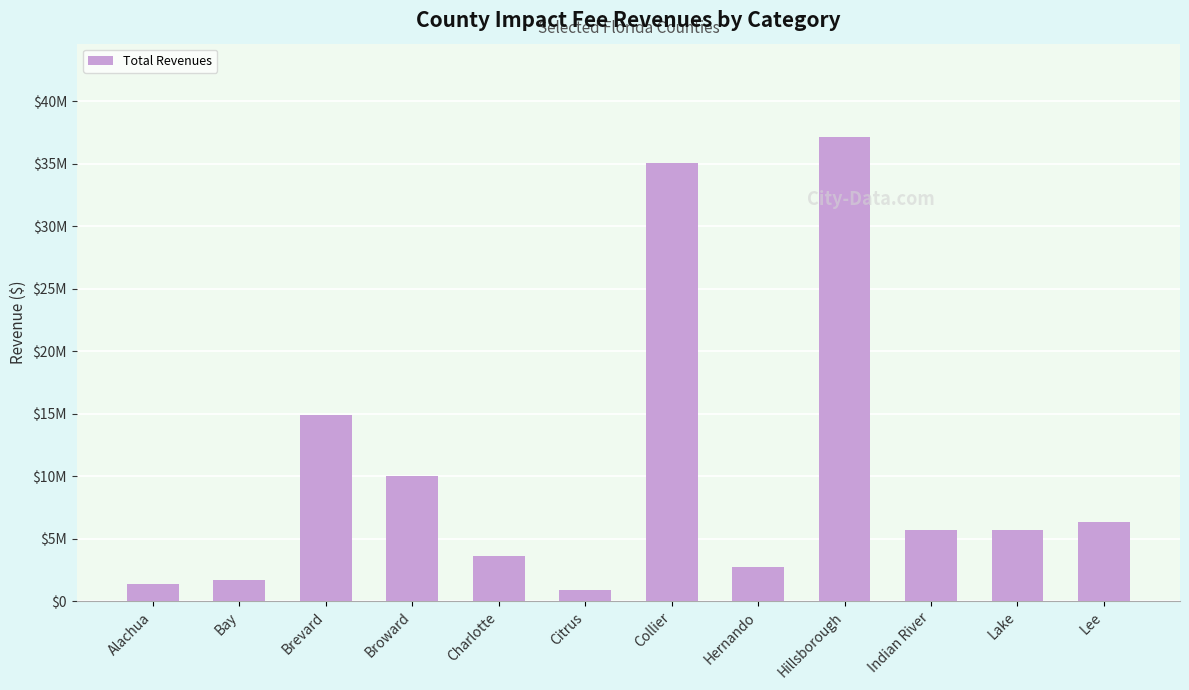

List the labels in order of value, smallest first.

Citrus, Alachua, Bay, Hernando, Charlotte, Indian River, Lake, Lee, Broward, Brevard, Collier, Hillsborough